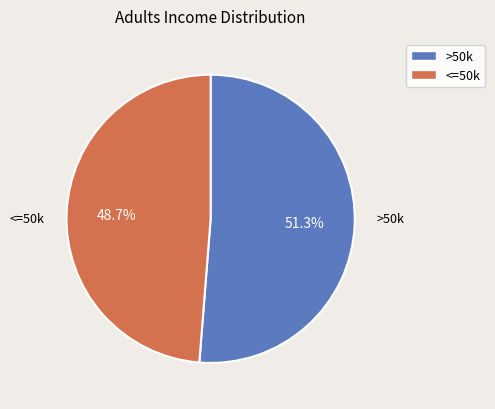

Which slice represents more than half of the pie?

>50k